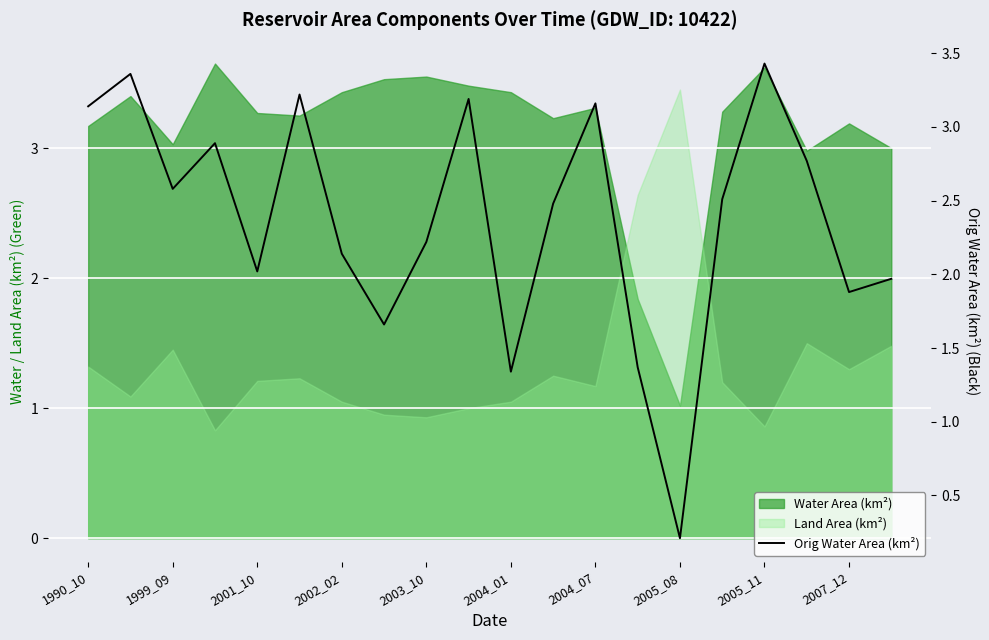

What is the difference between the values at 2007_12 and 2005_08?

1.7